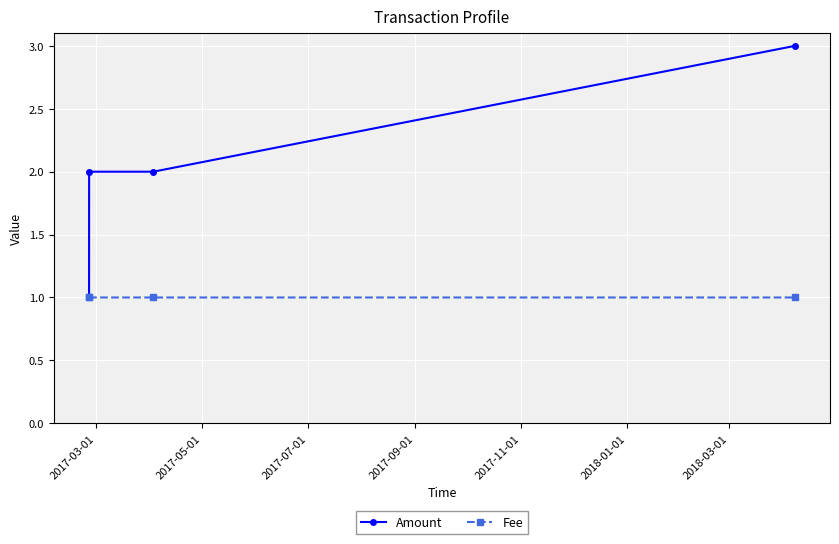

How many Fee values are between 1 and 2?

4